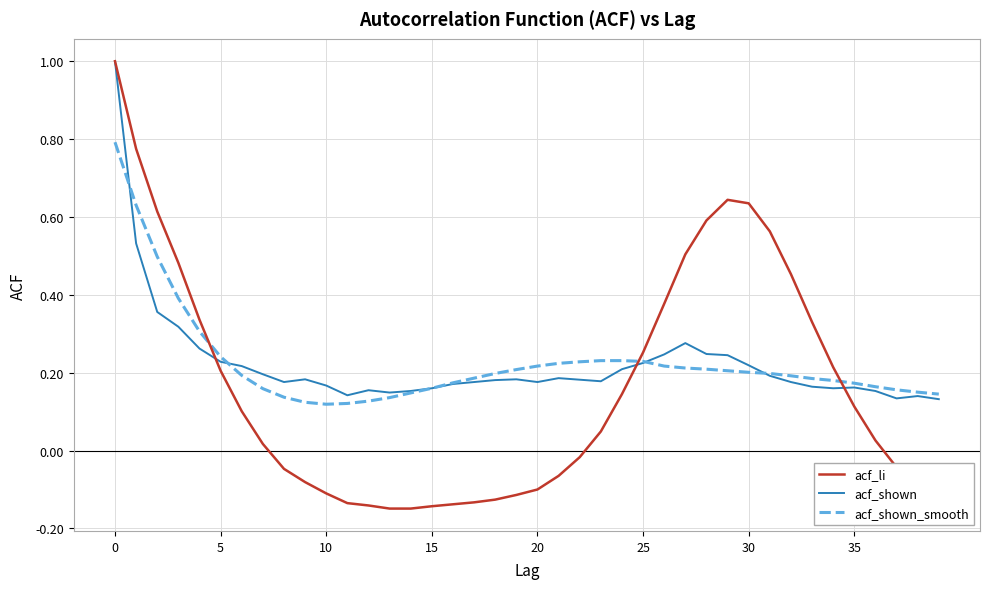

Which series has the largest range (max minus min)?

acf_li